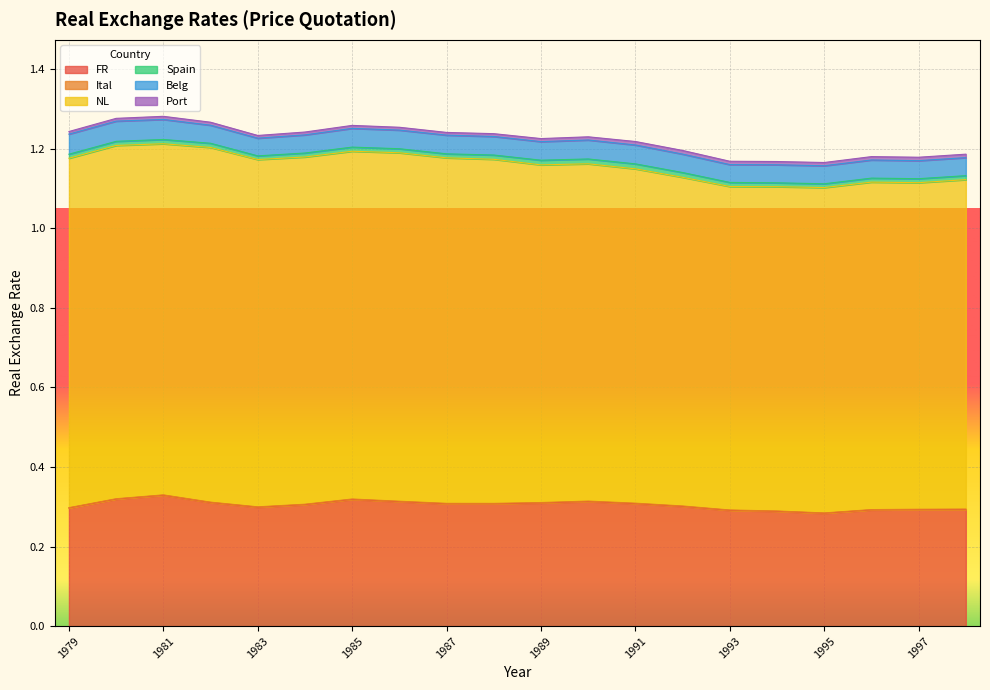

Between 1986 and 1998, which is larger?

1986